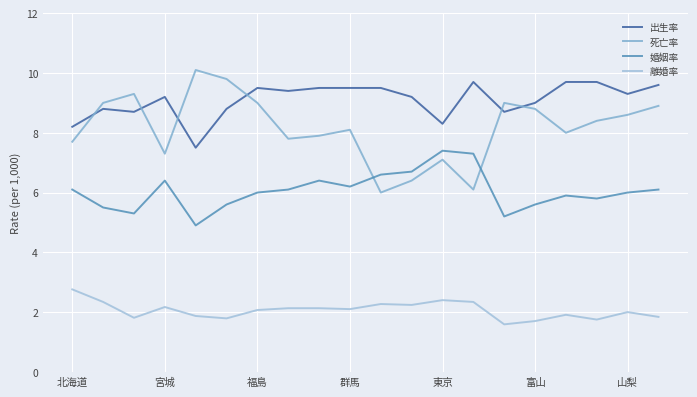

At which label is 出生率 closest to 8?

北海道